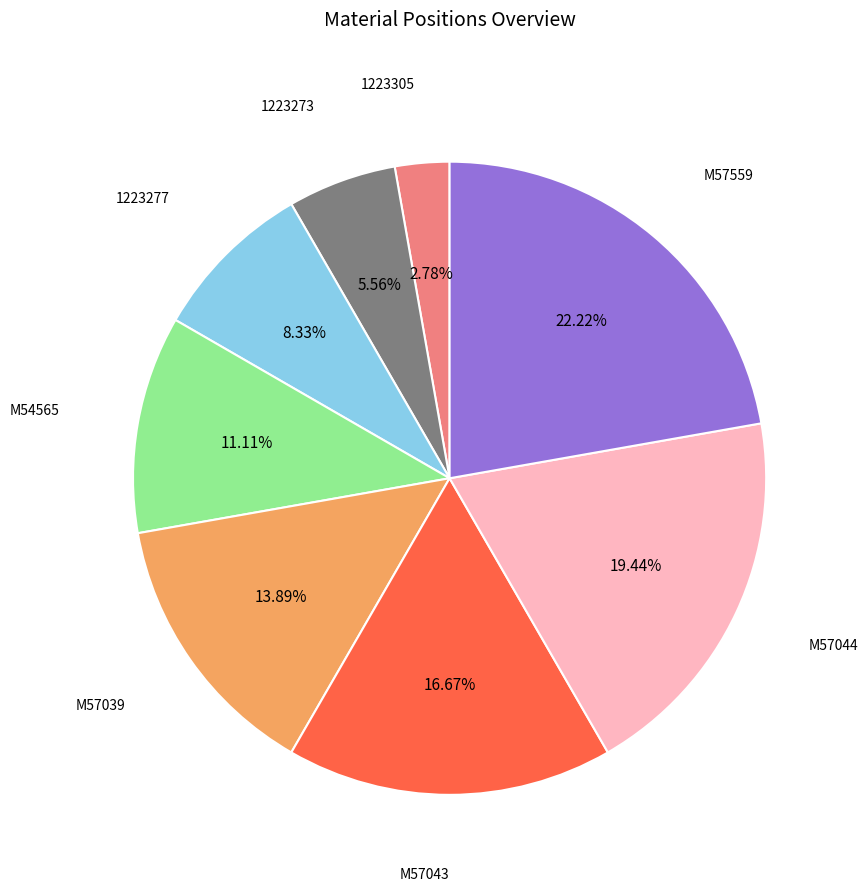

Is there any slice that represents more than half of the pie?

No